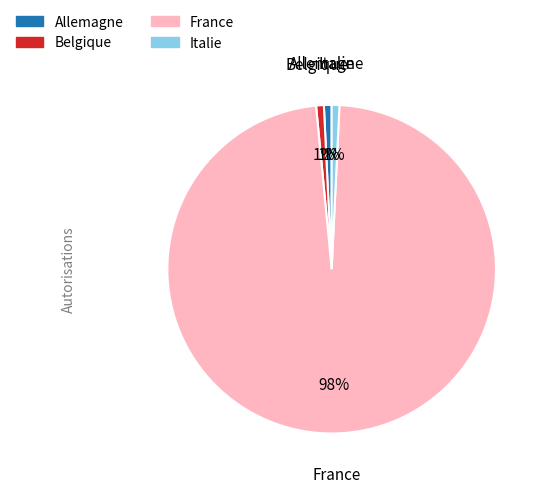

Is France the majority of the pie?

Yes